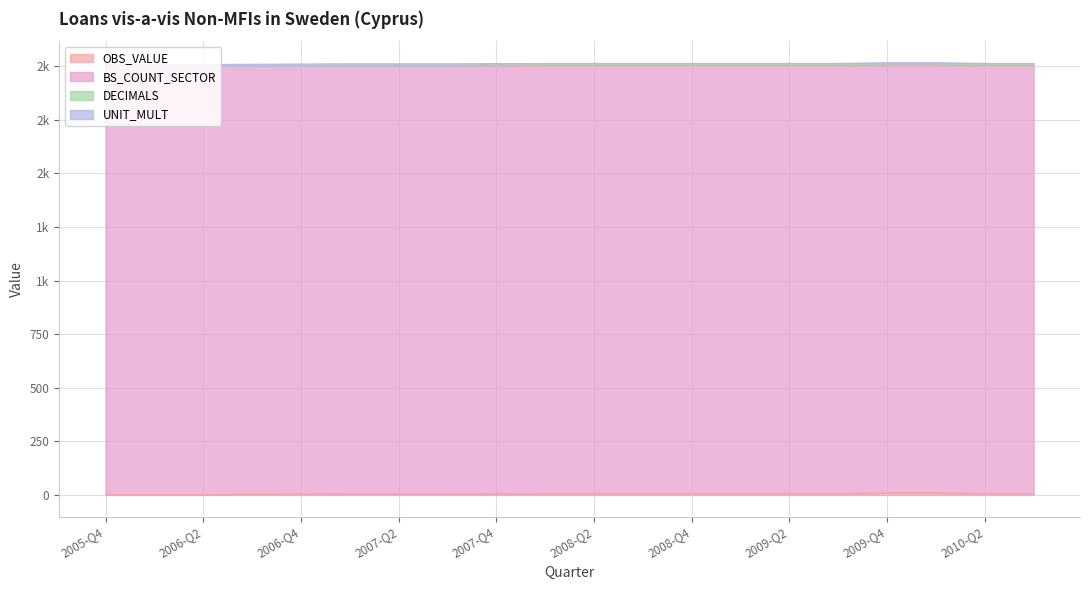

Which category has the highest value in the OBS_VALUE series?

2009-Q4